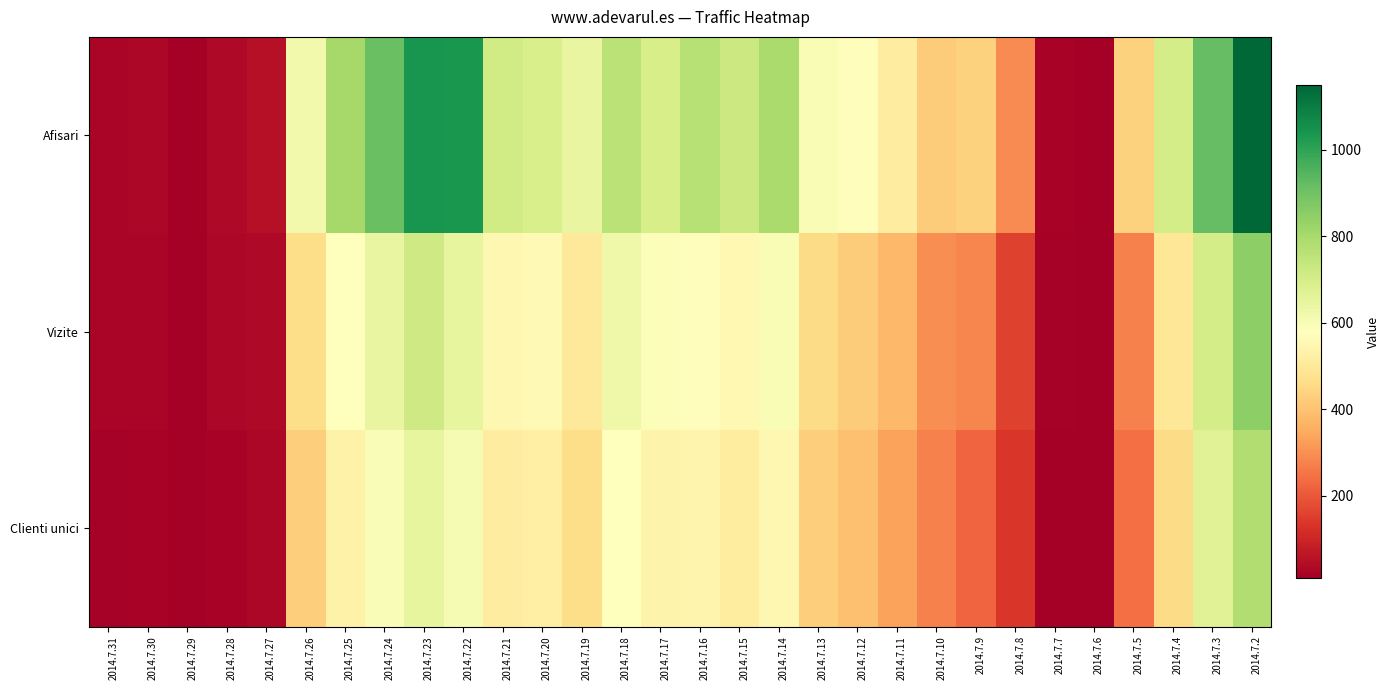

Rank the series at 2014.7.17 from highest to lowest value.

Afisari, Vizite, Clienti unici